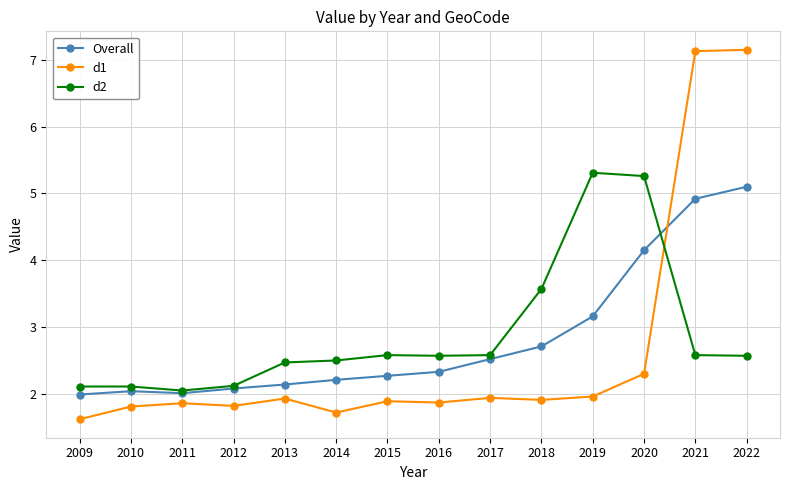

What is the sum of the d1 values at 2010 and 2009?

3.4